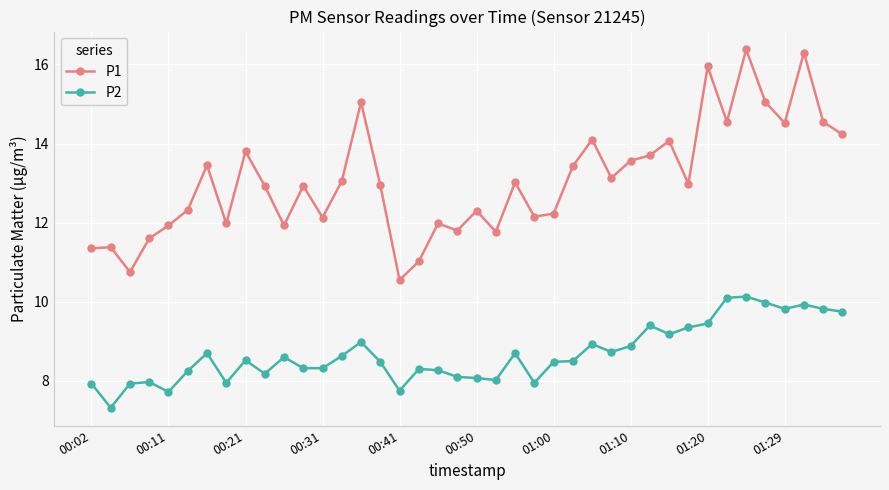

What is the highest value of the P1 series?

16.4